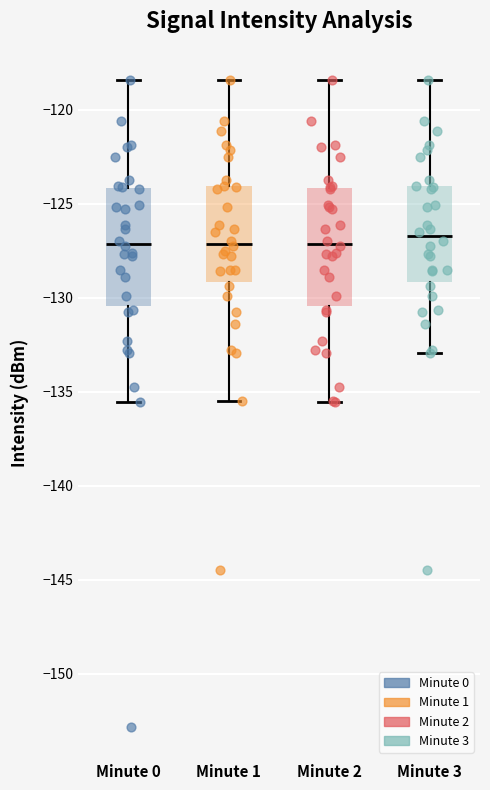

Reading left to right, transcribe this box plot: for each box, give where its median line is, the range the box spans, and where its two whiskers end, as read against the y-axis. The values are not printed on the chart, so give them approximately, as read against the axis.

Minute 0: median -127.0, box -130.5 to -124.0, whiskers -135.5 to -118.5
Minute 1: median -127.0, box -129.0 to -124.0, whiskers -135.5 to -118.5
Minute 2: median -127.0, box -130.5 to -124.0, whiskers -135.5 to -118.5
Minute 3: median -126.5, box -129.0 to -124.0, whiskers -133.0 to -118.5